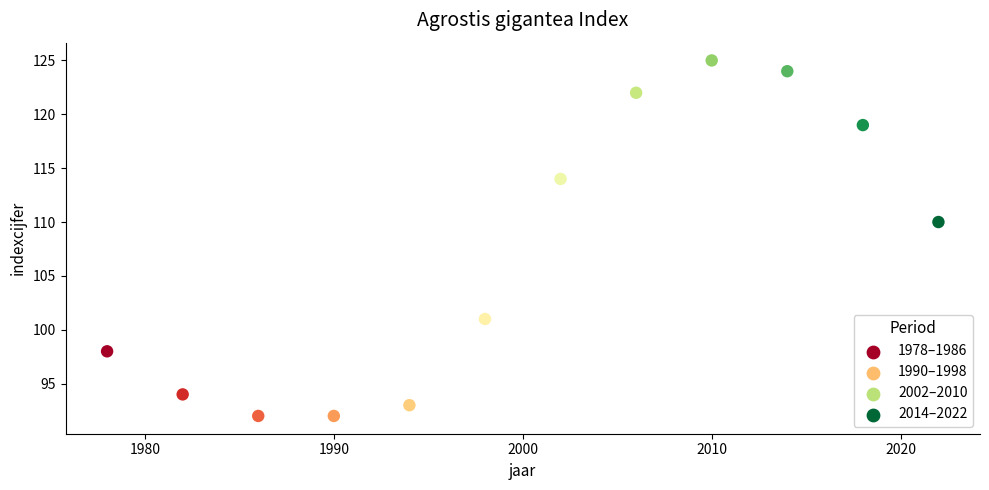

What is the range of Y values (max minus min)?

33